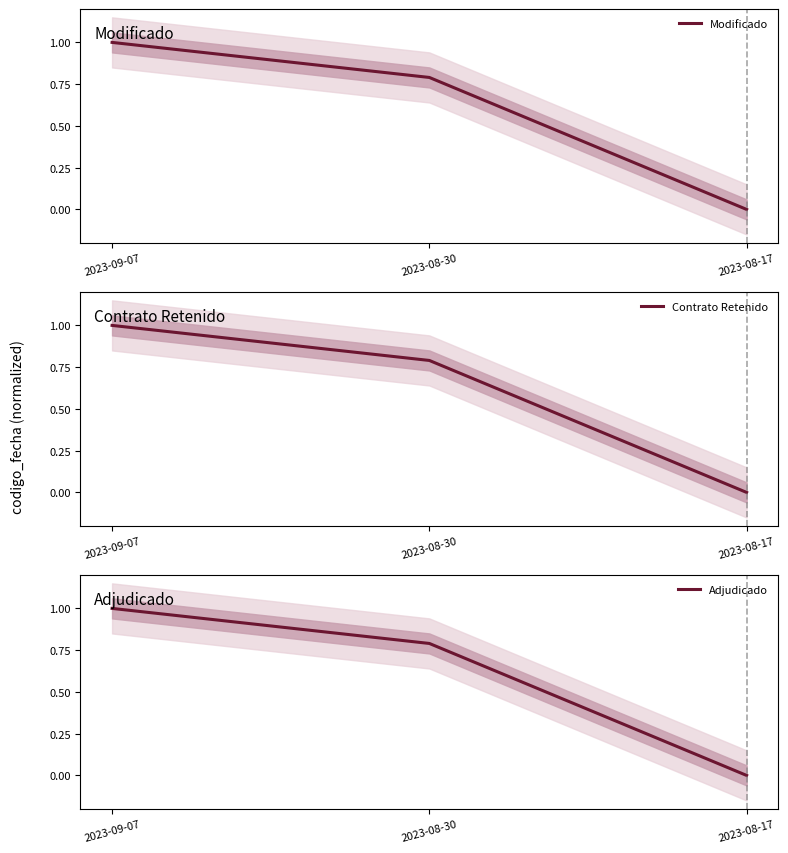

What are all the series names shown in the legend?

Modificado, Contrato Retenido, Adjudicado